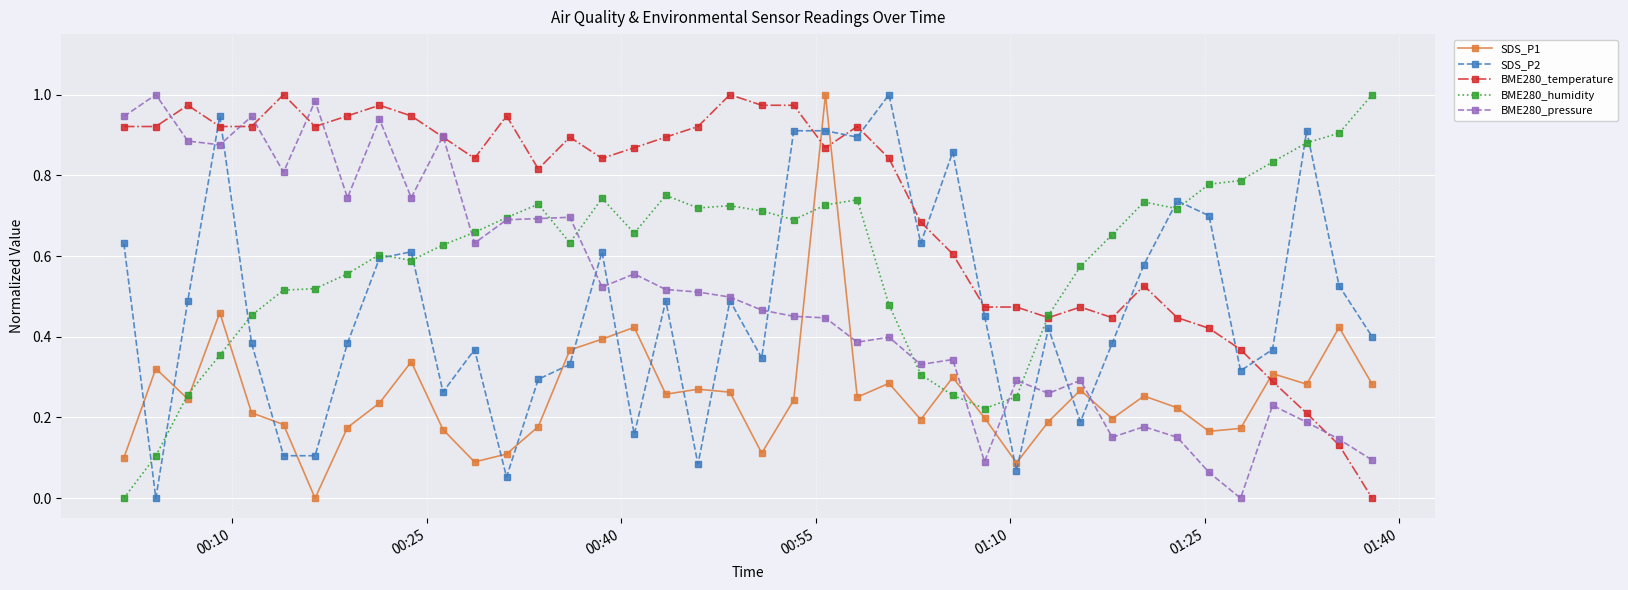

True or false: BME280_temperature has more than 2 points higher than both neighbors.

True